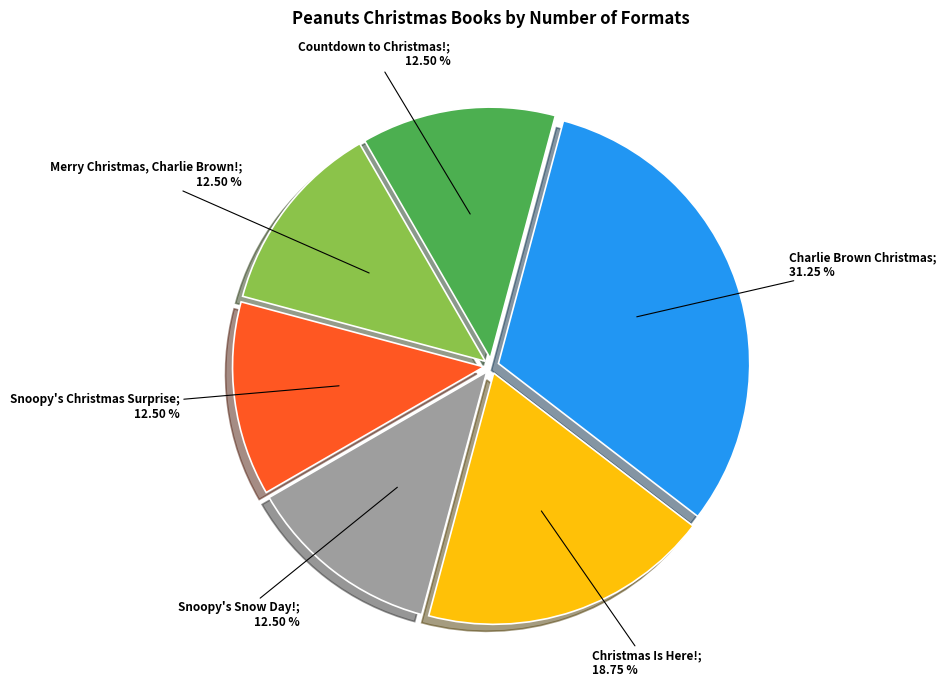

Is there a majority slice in this chart?

No